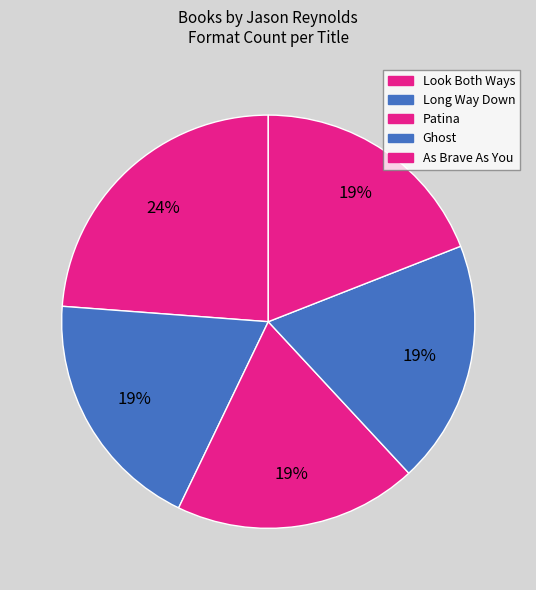

How many slices are in this pie chart?

5